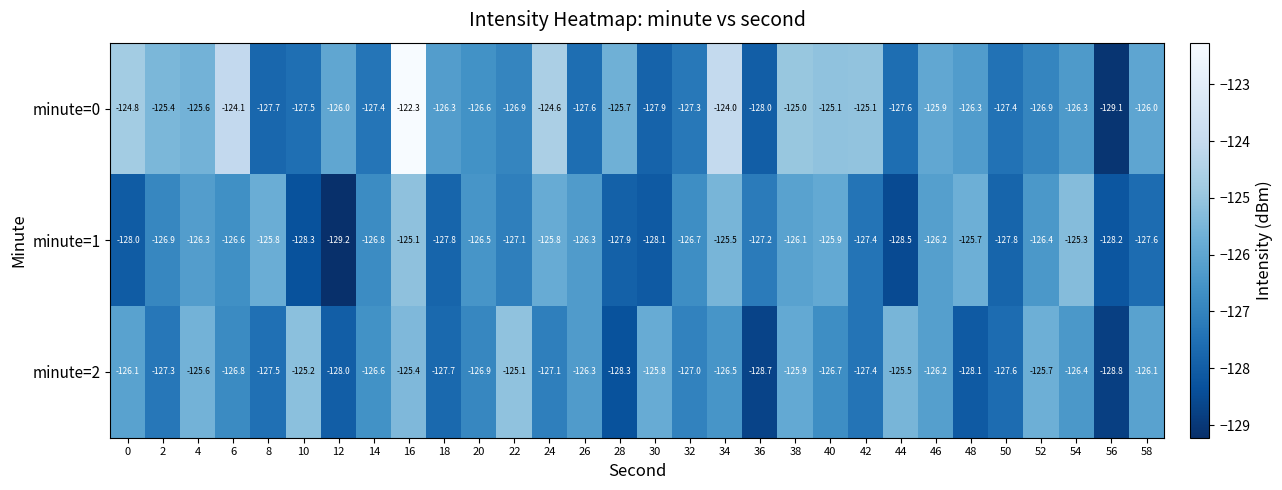

Between 0 and 18, which series saw the biggest shift?

minute=2